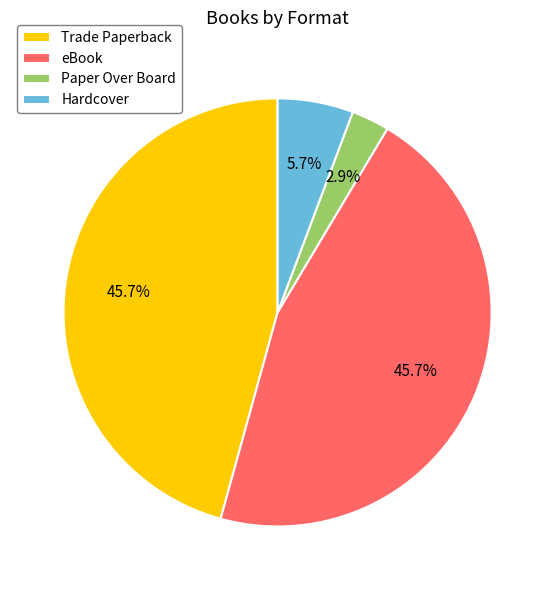

The Hardcover slice represents 6% of the pie. True or false?

True